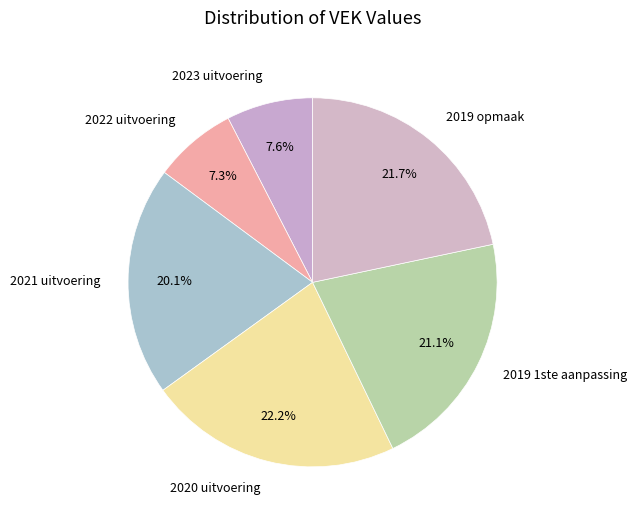

How many segments does this pie chart have?

6